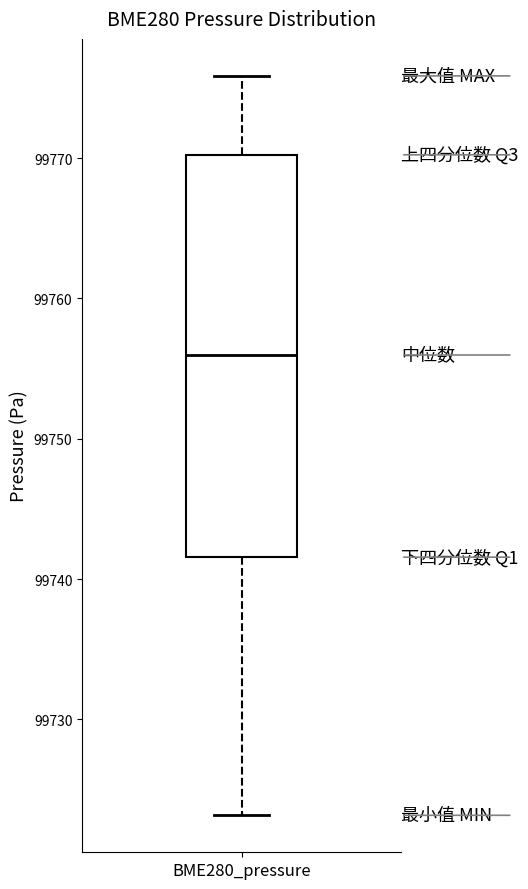

Where is the upper edge of the box for BME280_pressure on the y-axis? The values are not printed on the chart, so give them approximately, as read against the axis.

99770